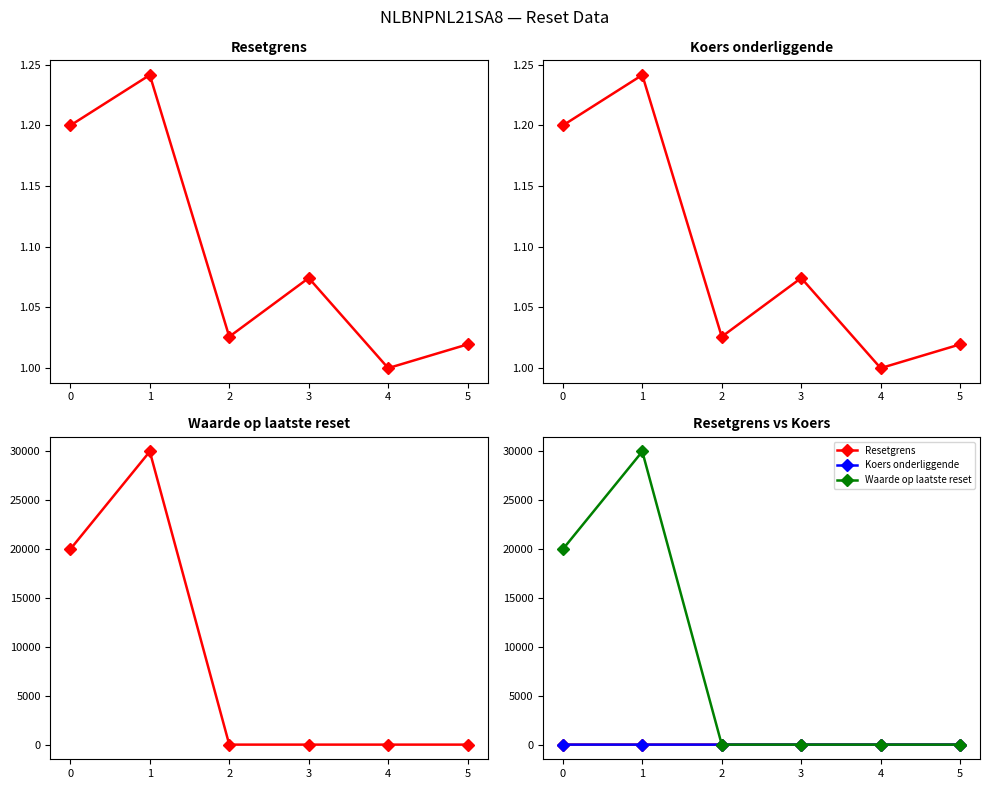

What is the value of the Resetgrens point at the 3rd from the left?

1.0